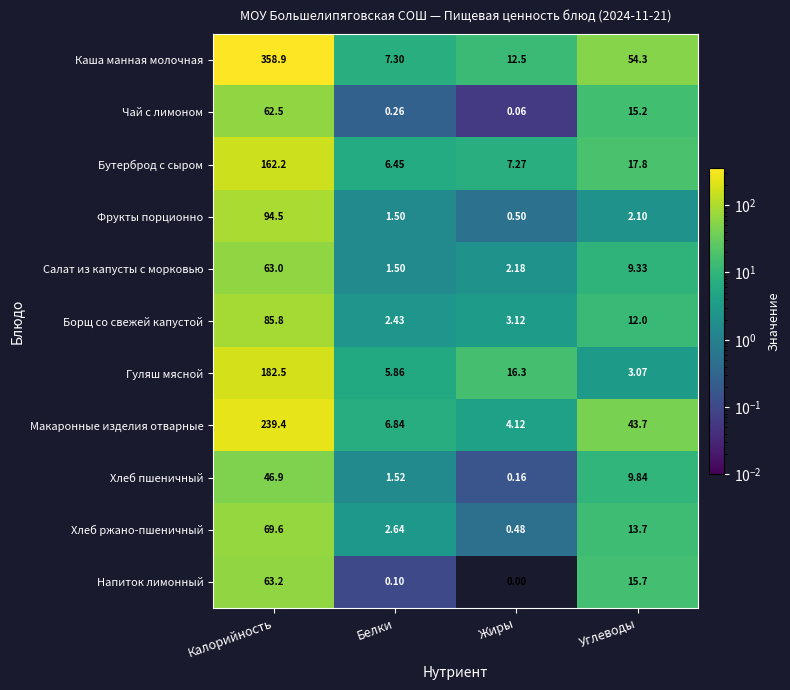

Between Калорийность and Жиры, which series saw the biggest shift?

Каша манная молочная